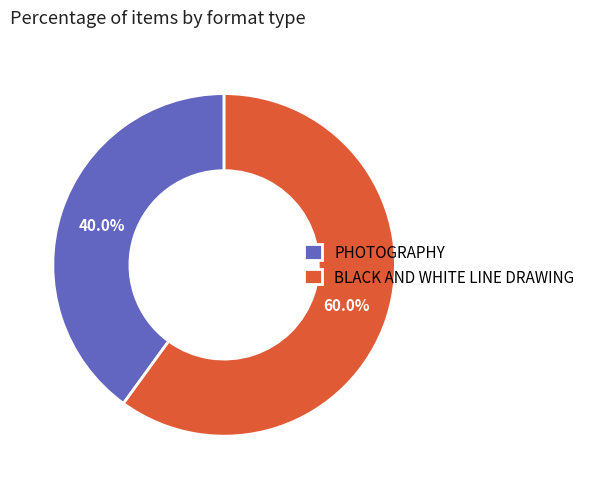

Does any single category account for the majority?

Yes